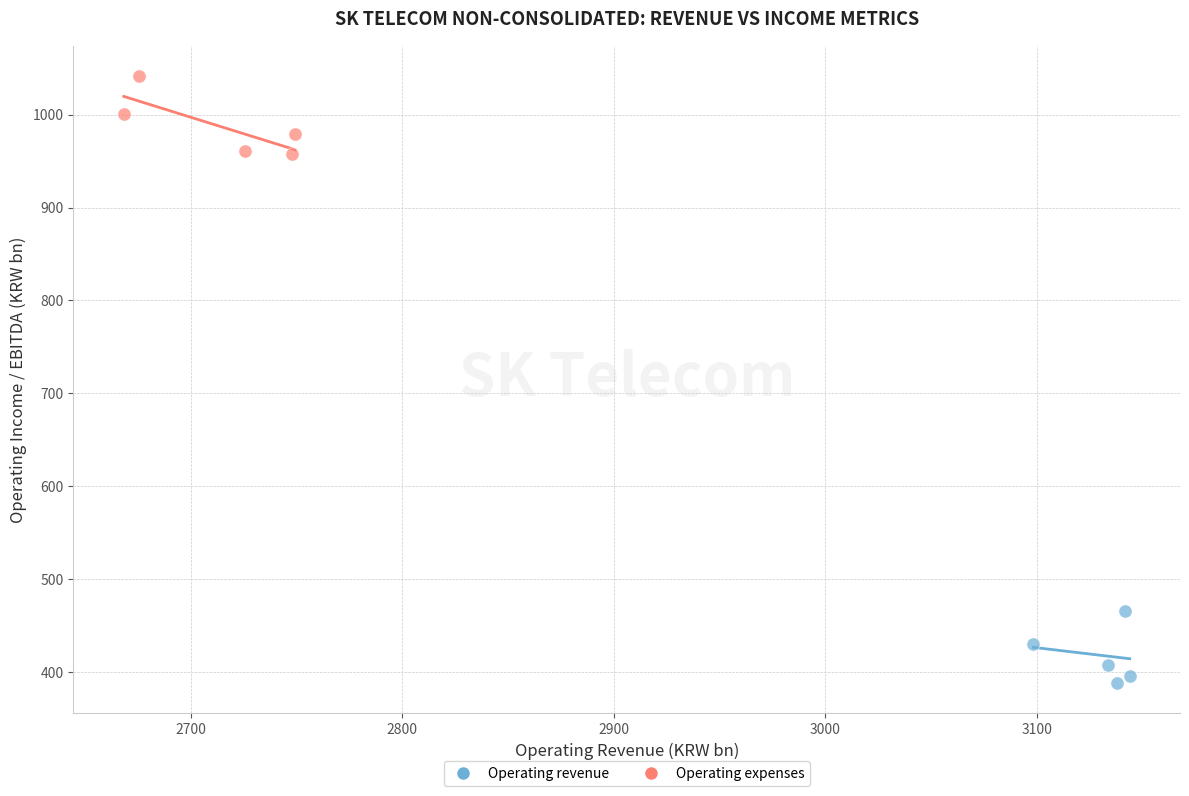

Which series contains the lowest Y value?

Operating revenue